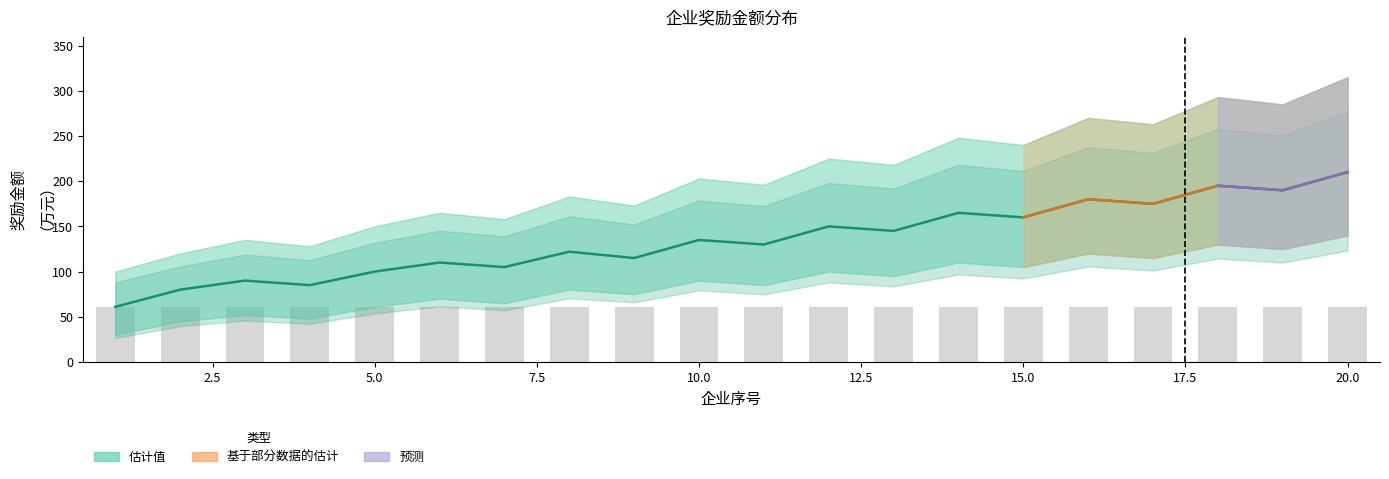

What is the value of the high bar at the 19th from the left?

285